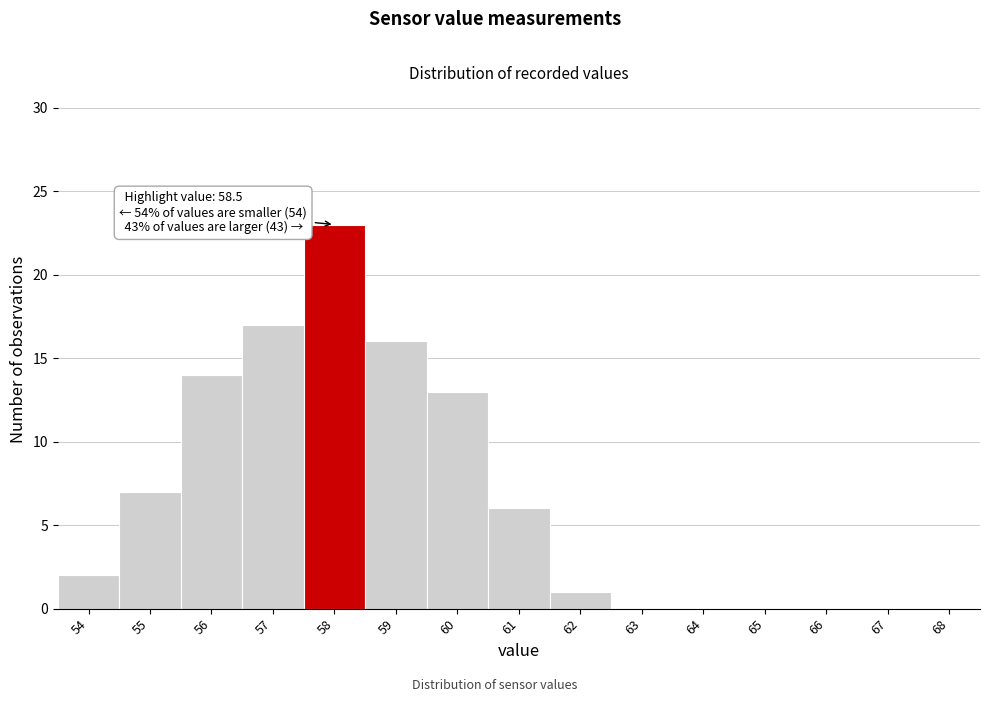

Reading left to right, what are all the values shown in this chart?

54=2	55=7	56=14	57=17	58=23	59=16	60=13	61=6	62=1	63=0	64=0	65=0	66=0	67=0	68=0